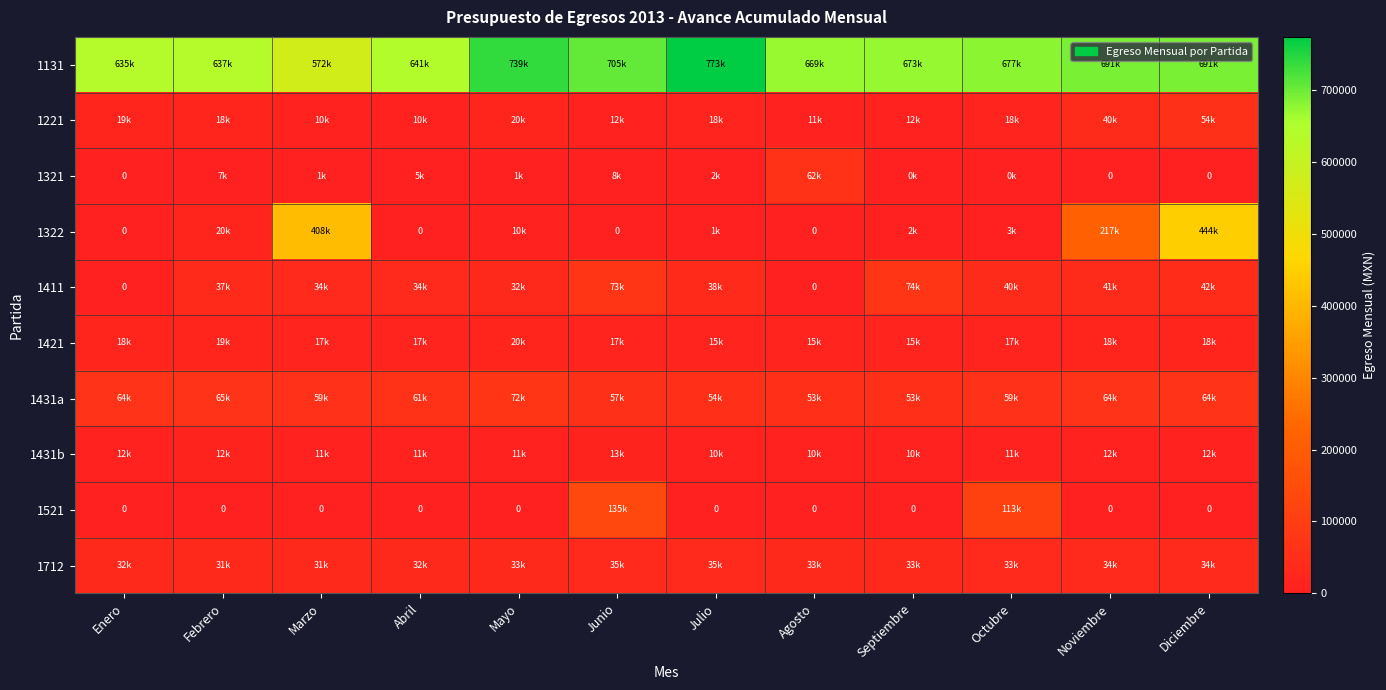

Where does the 1131 series first go above 677253?

Mayo